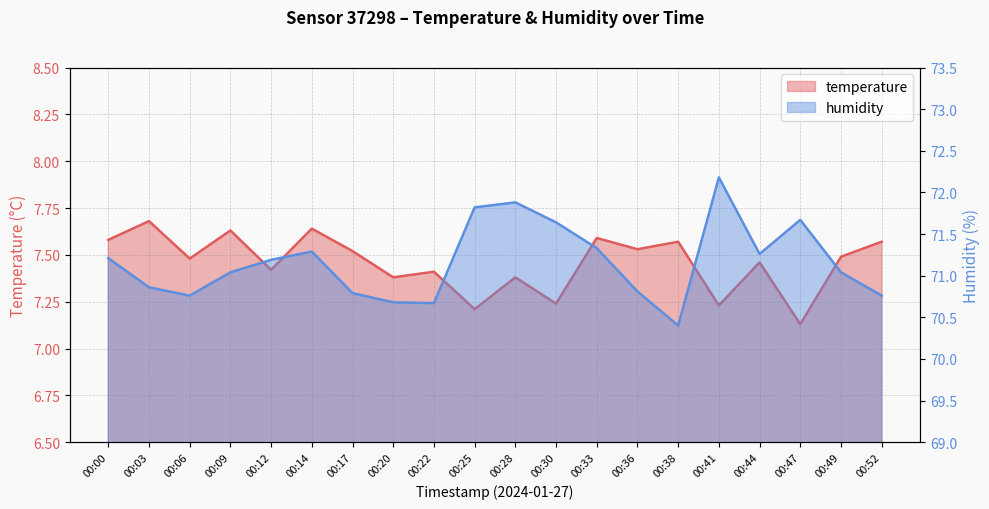

What is the difference between the humidity values at 00:49 and 00:25?

0.8